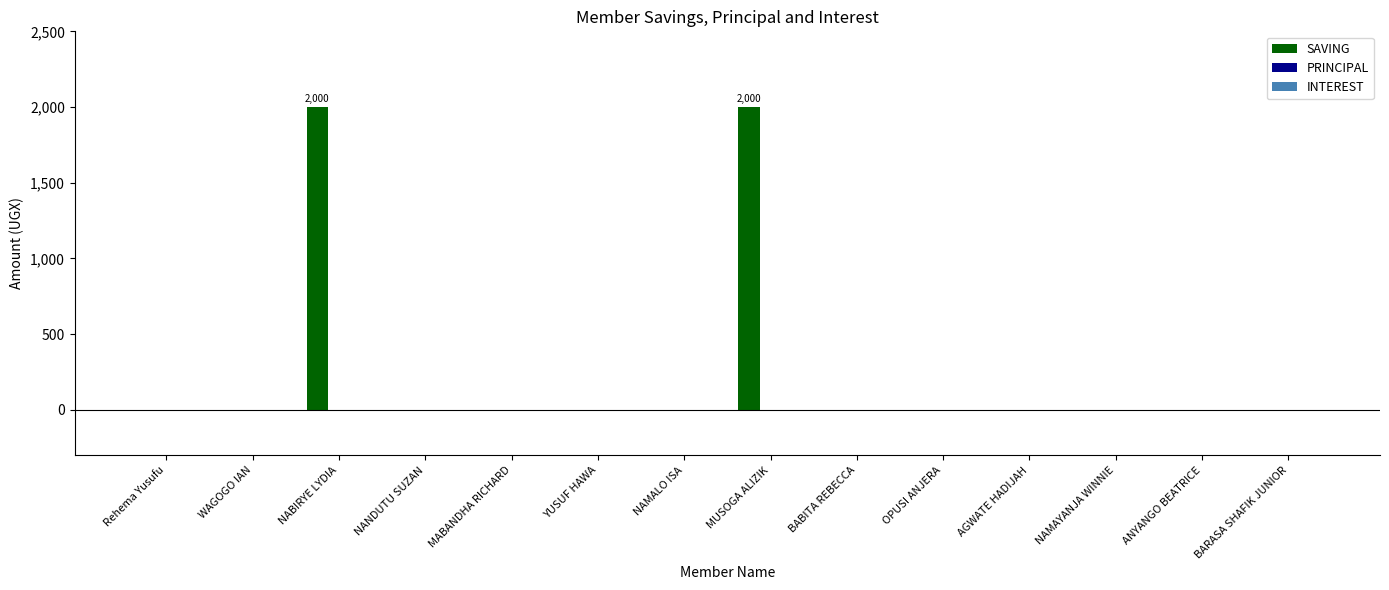

Reading right to left, extract all data points from this chart.

BARASA SHAFIK JUNIOR=0	ANYANGO BEATRICE=0	NAMAYANJA WINNIE=0	AGWATE HADIJAH=0	OPUSI ANJERA=0	BABITA REBECCA=0	MUSOGA ALIZIK=2000	NAMALO ISA=0	YUSUF HAWA=0	MABANDHA RICHARD=0	NANDUTU SUZAN=0	NABIRYE LYDIA=2000	WAGOGO IAN=0	Rehema Yusufu=0